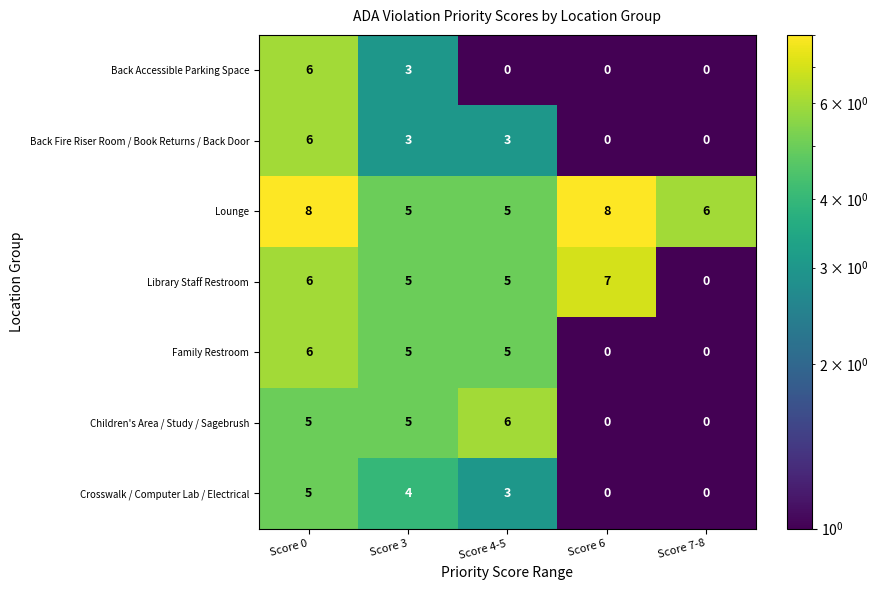

How many distinct data groups are displayed?

7